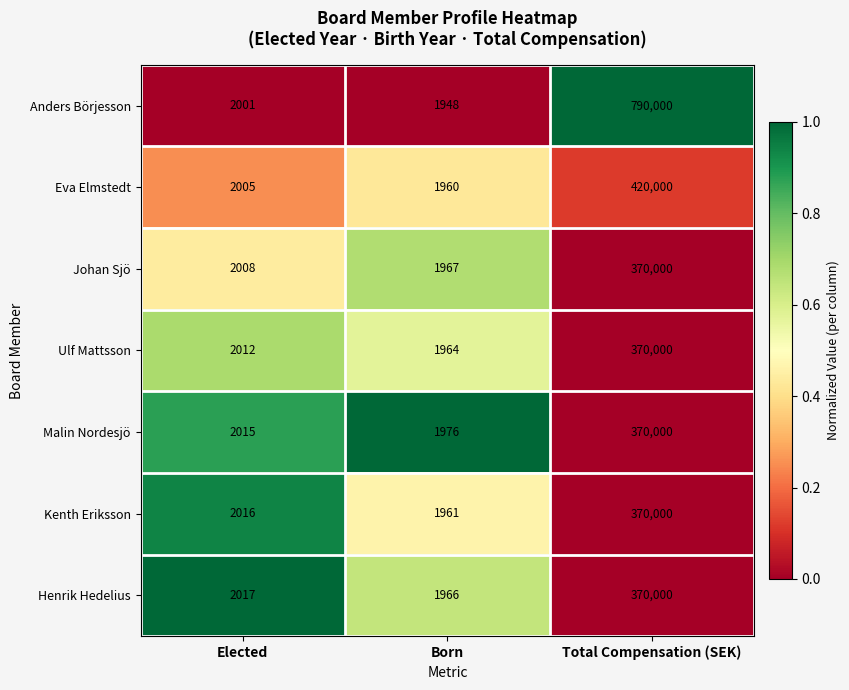

Which series has the largest total across all categories?

Anders Börjesson